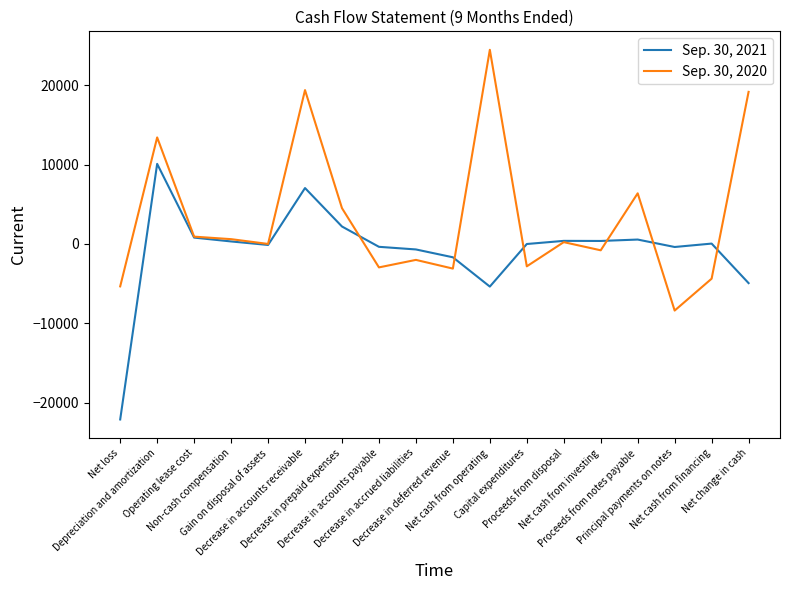

After their last crossing, which series has the higher values: Sep. 30, 2021 or Sep. 30, 2020?

Sep. 30, 2020